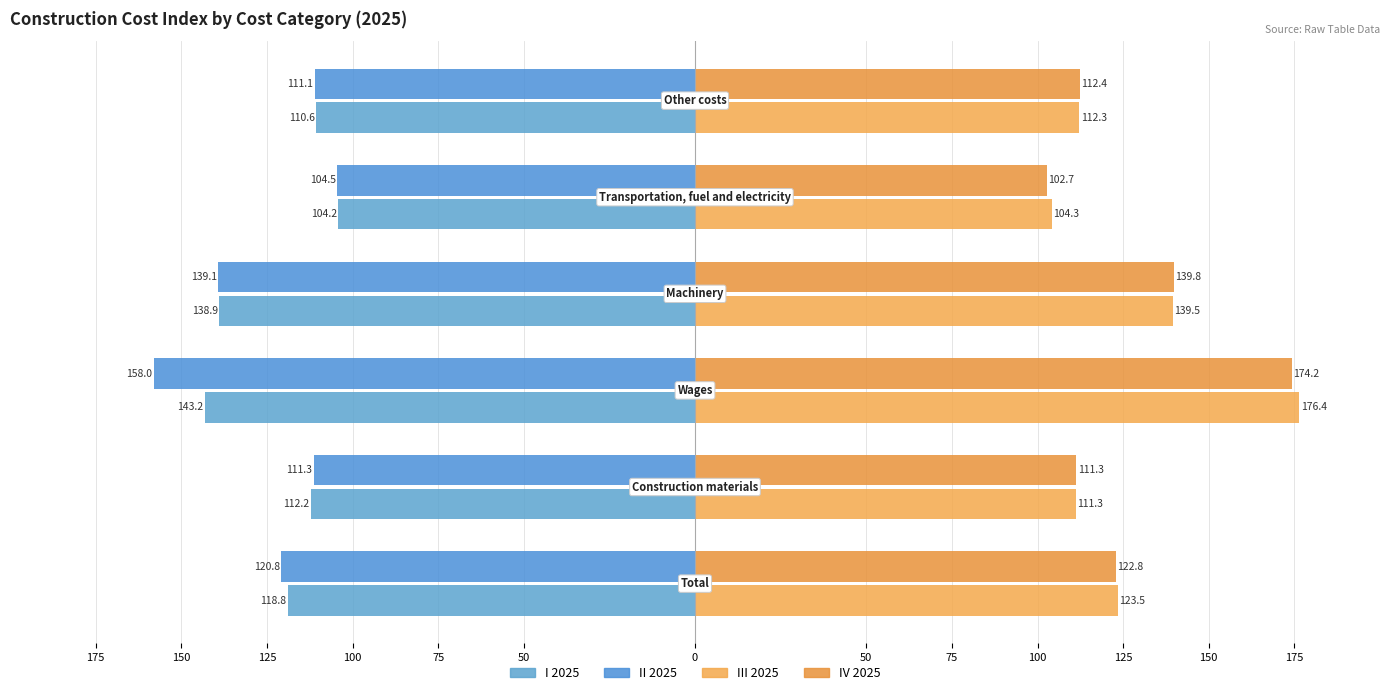

How many values in the II 2025 series are below -111?

5